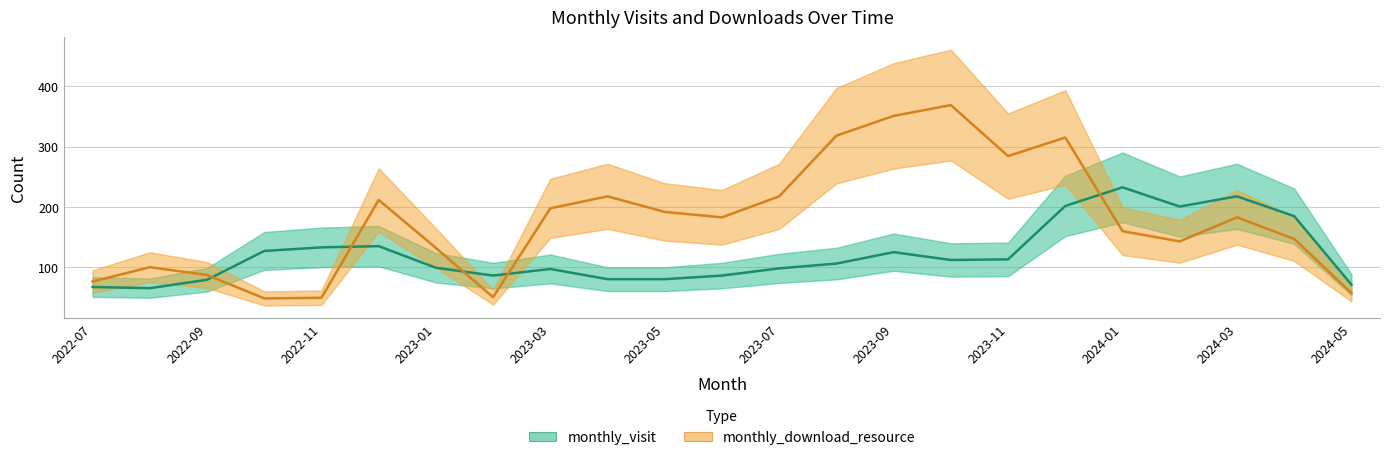

What are all the series names shown in the legend?

monthly_visit, monthly_download_resource